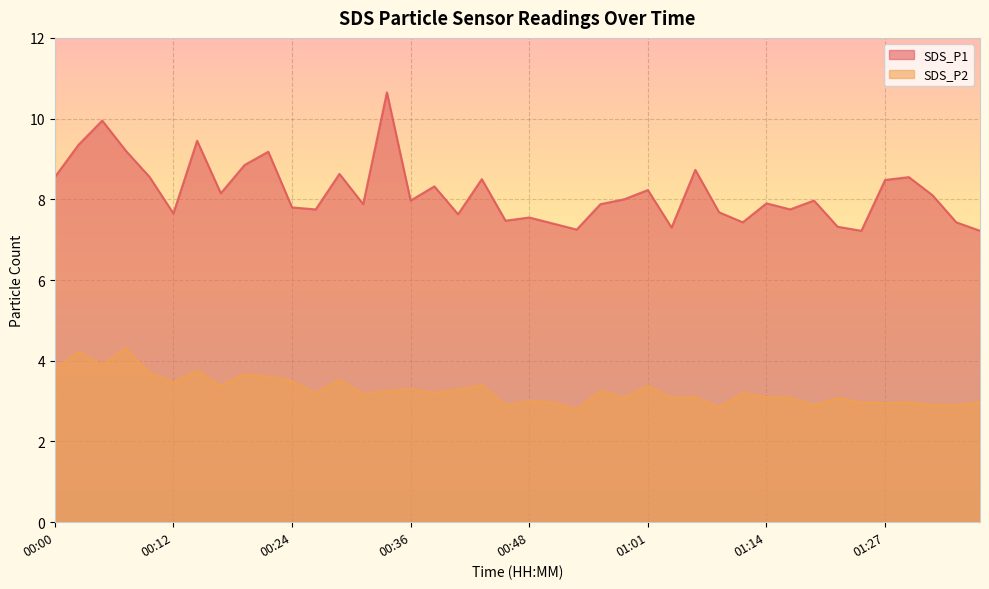

How many lines are shown in the chart?

2